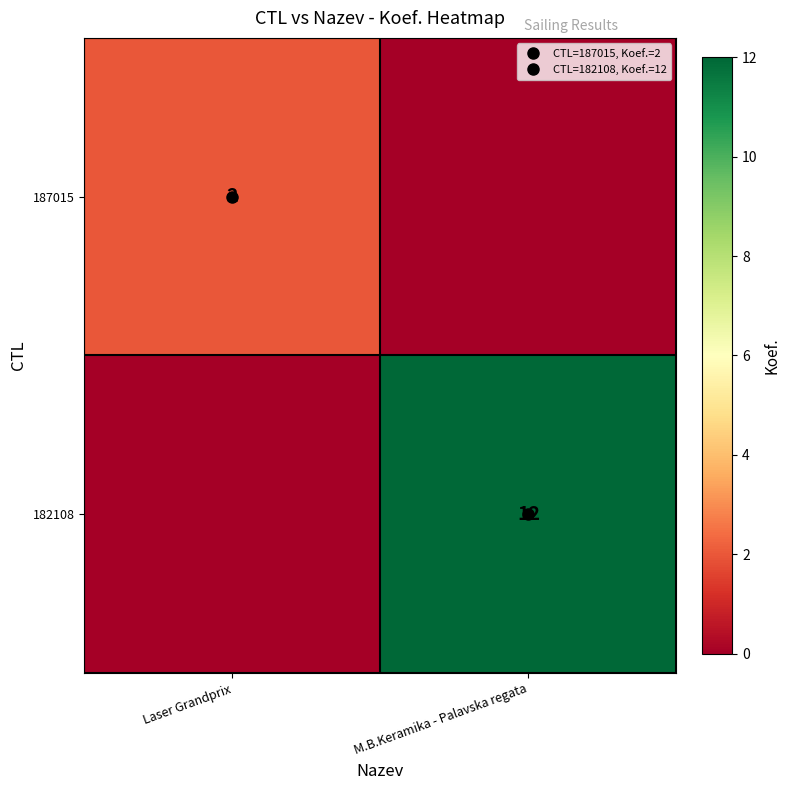

Count the number of data series in this chart.

2